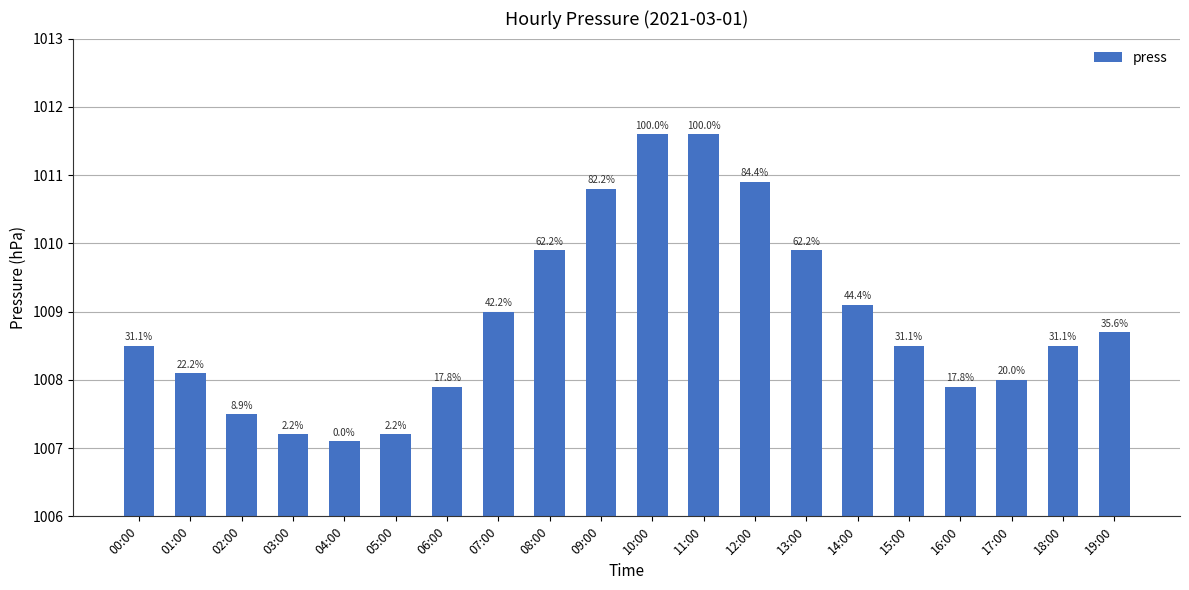

What is the ratio of the value at 16:00 to the value at 03:00?

1.0